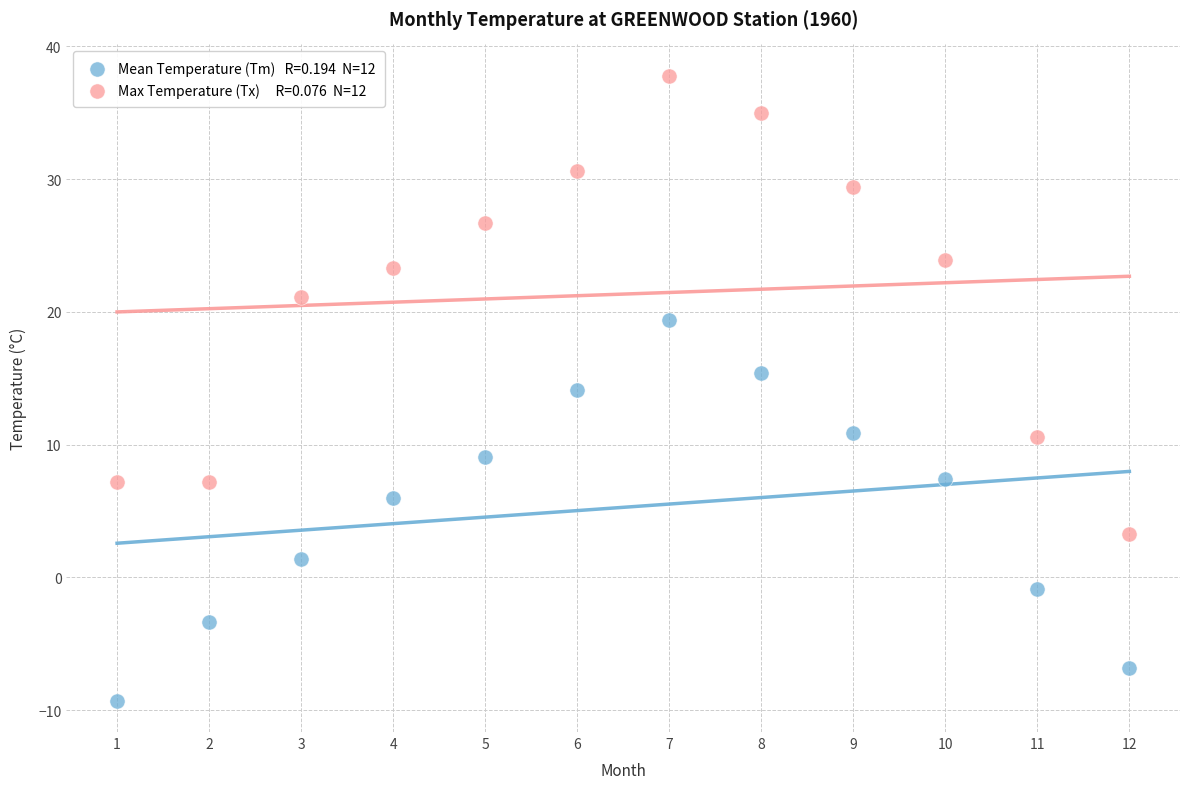

Across all data points, what is the range of X values (max minus min)?

11.0